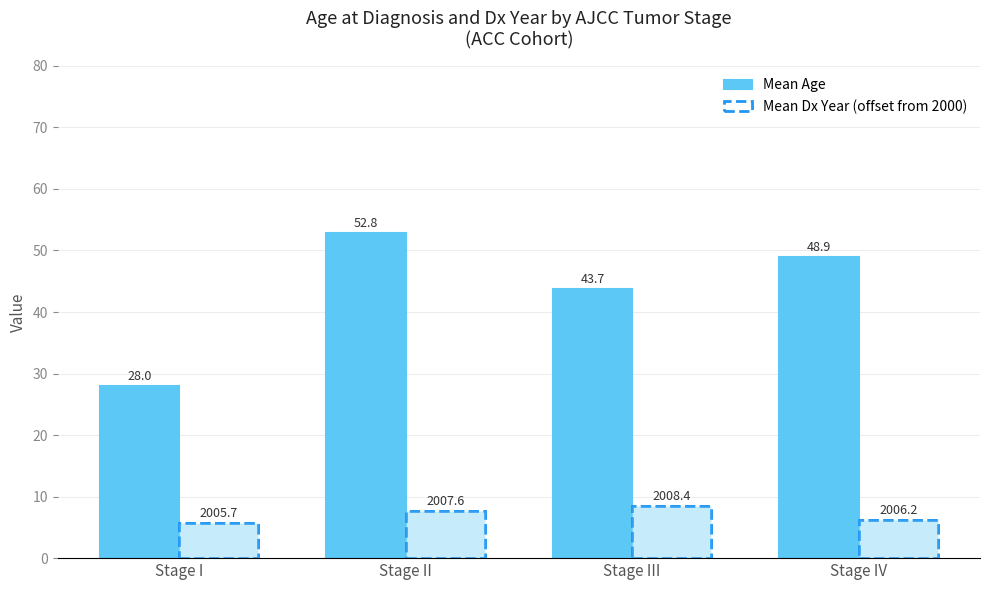

How many bars are there in each group?

2